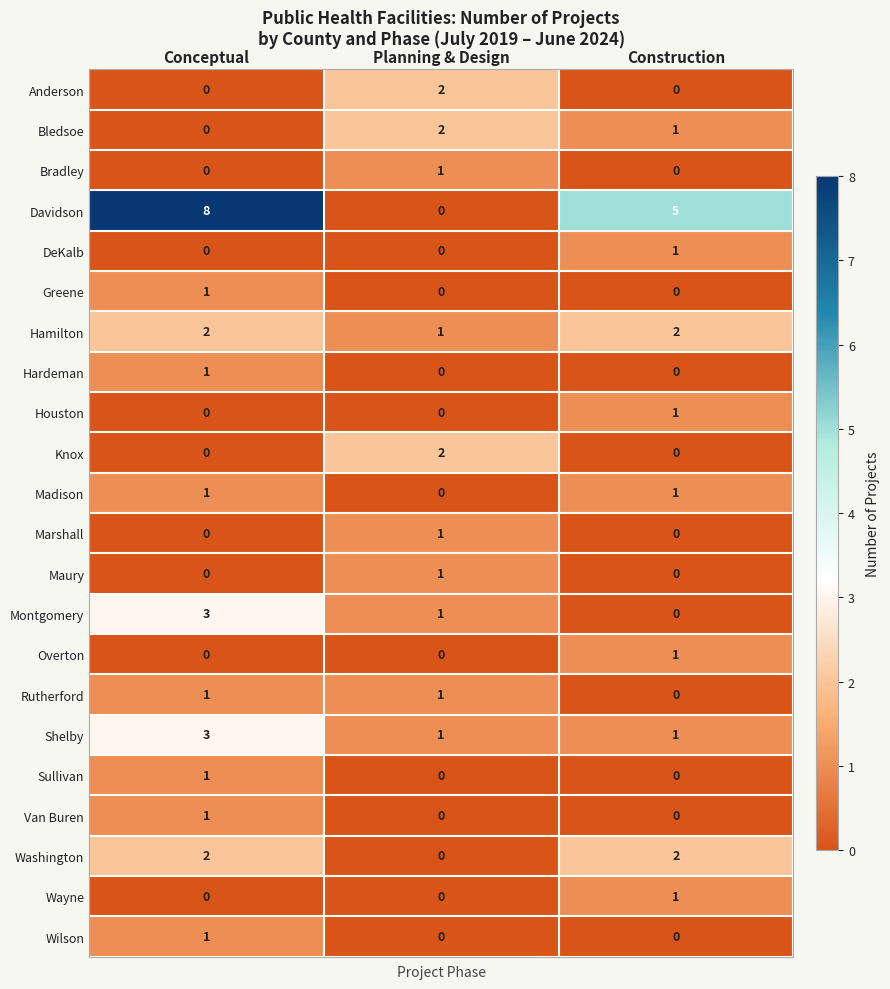

What is the total value across all series at Conceptual?

25